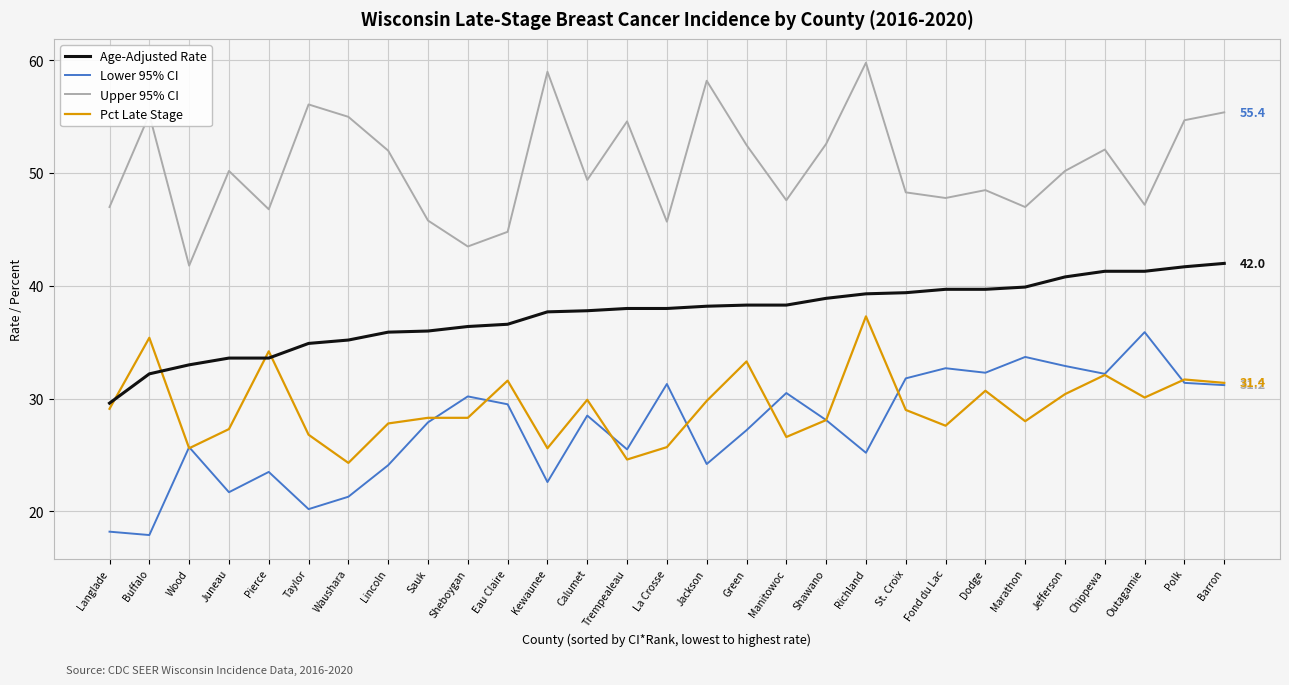

Read the Lower 95% CI value at Sauk.

27.9